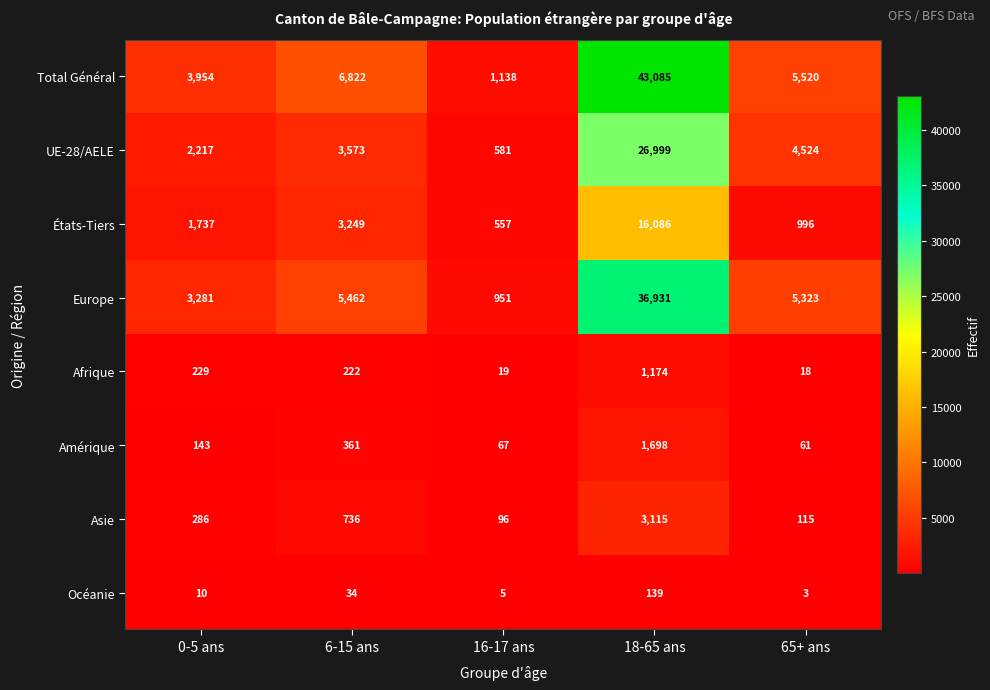

What is the difference between the second highest and second lowest values in the États-Tiers series?

2253